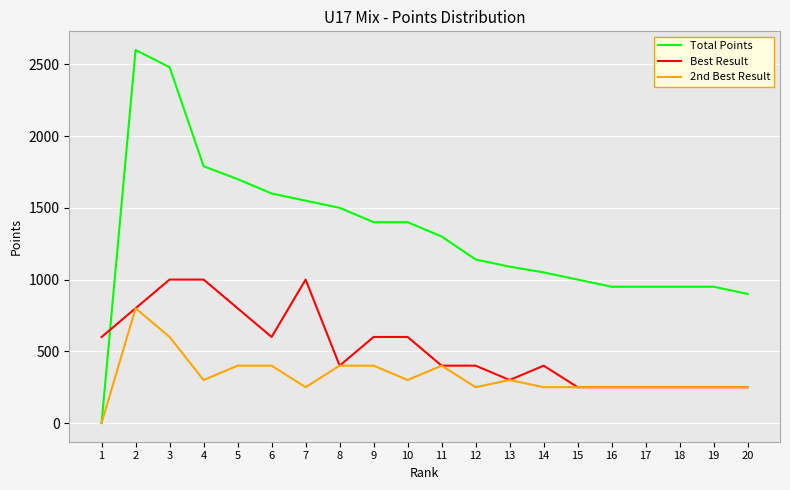

How many lines are shown in the chart?

3